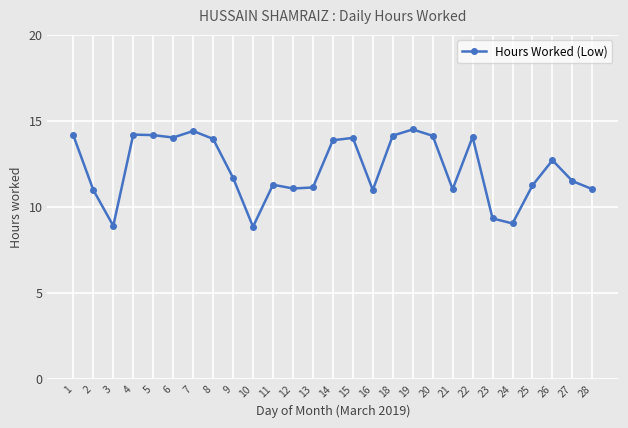

Count the number of categories in the chart.

27